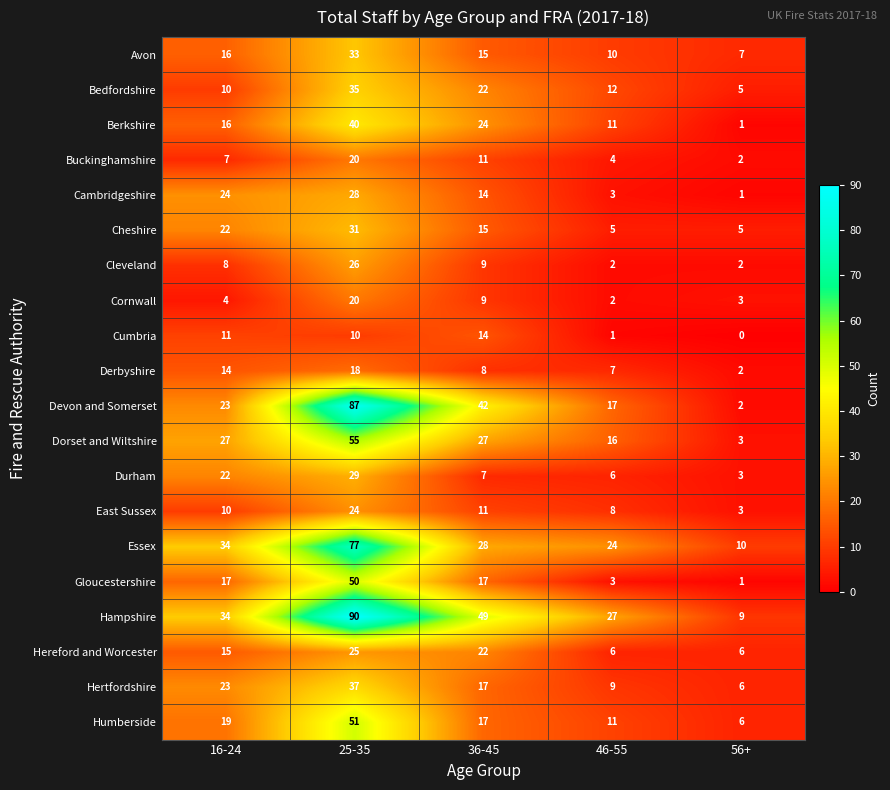

What is the difference between the maximum and second lowest values in the Hertfordshire series?

28